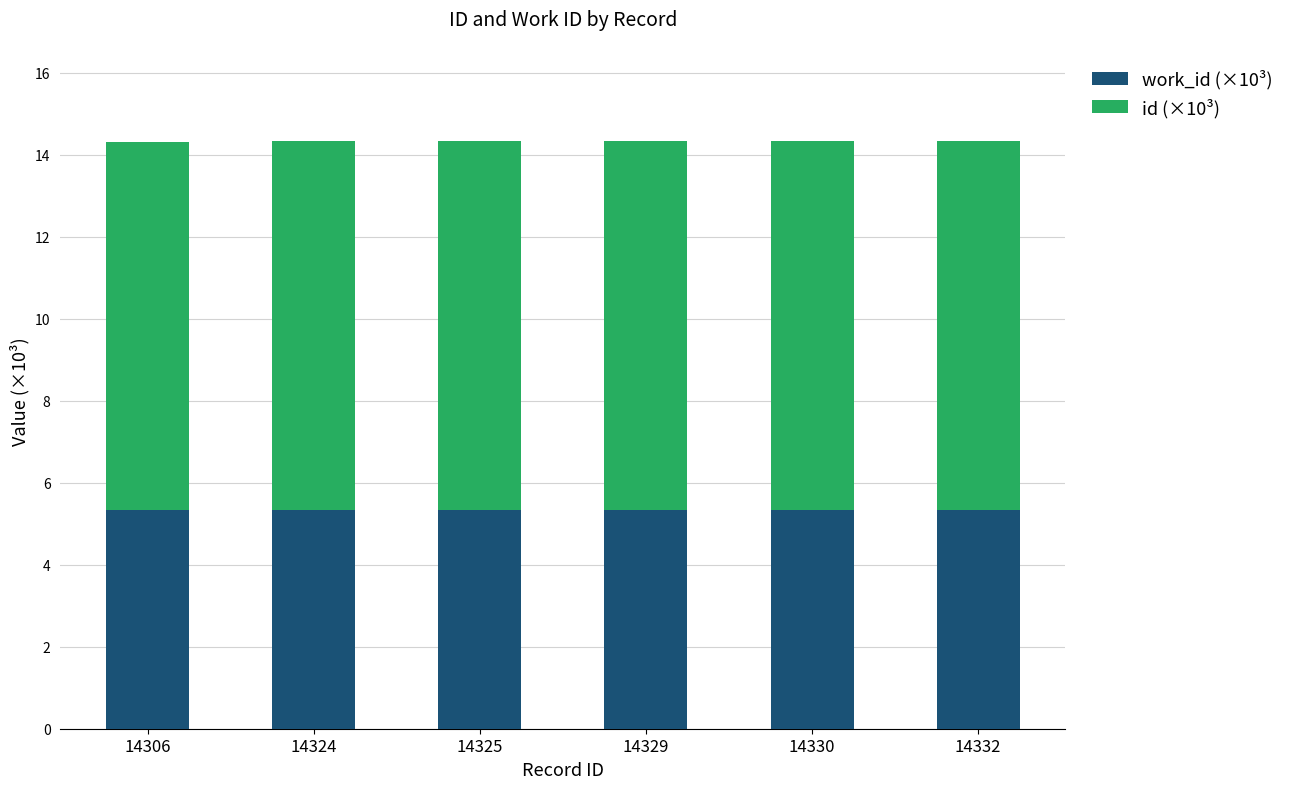

What is the total value across all series at 14325?

14.3